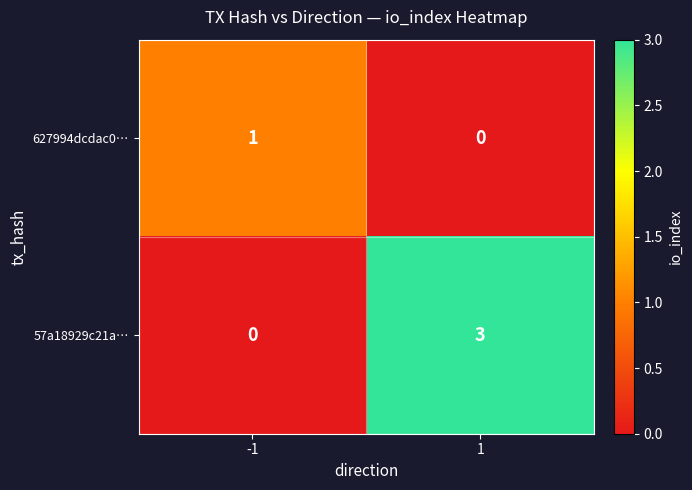

Rank the series at -1 from lowest to highest value.

57a18929c21a…, 627994dcdac0…